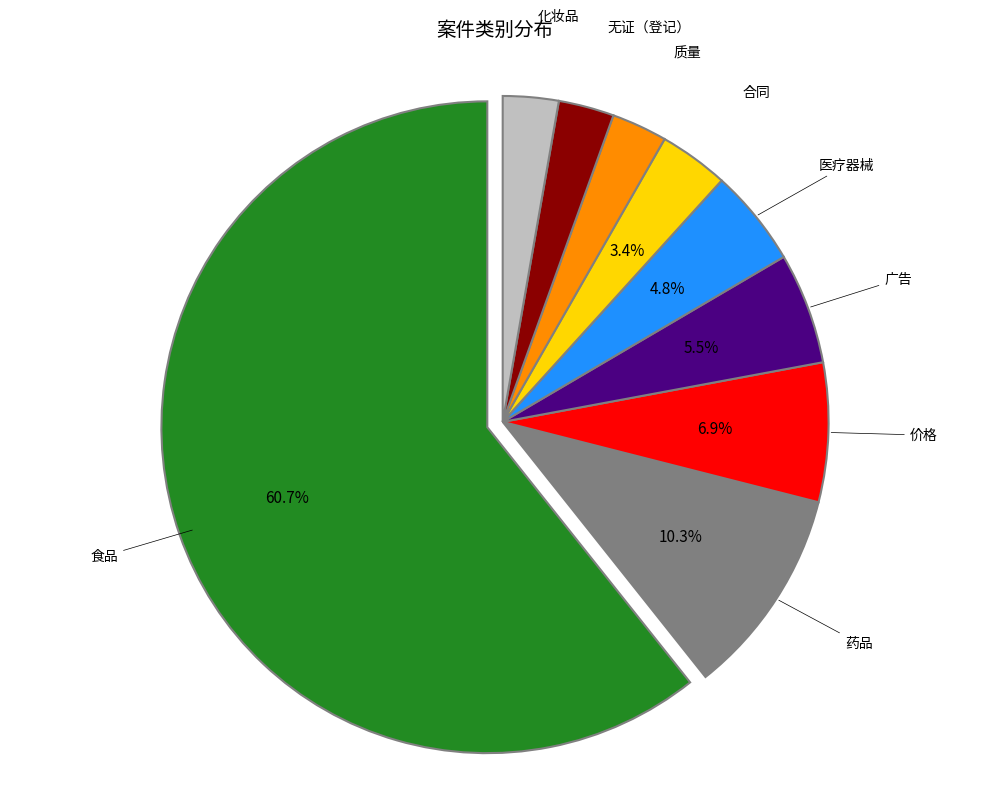

Which category accounts for the majority?

食品